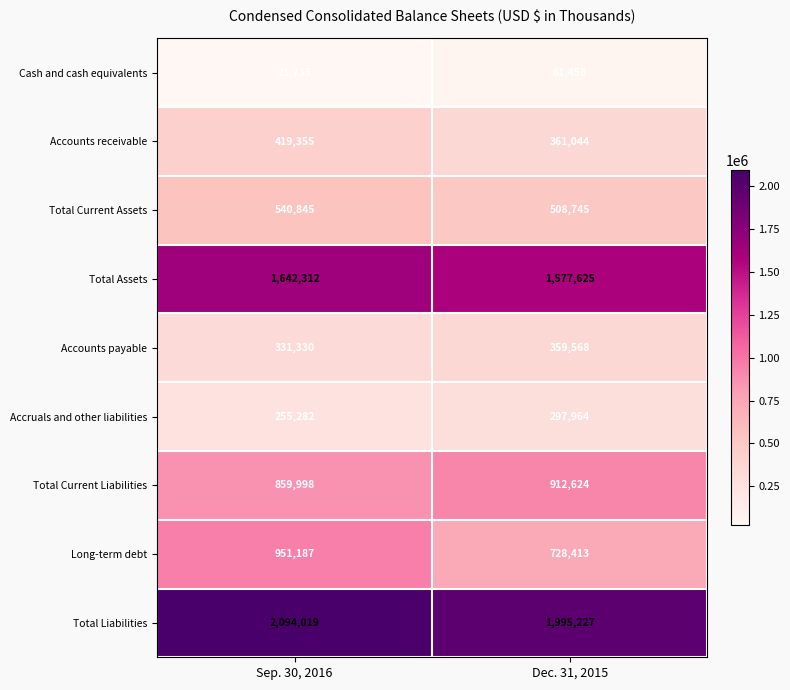

Which series changed the most between Sep. 30, 2016 and Dec. 31, 2015?

Long-term debt